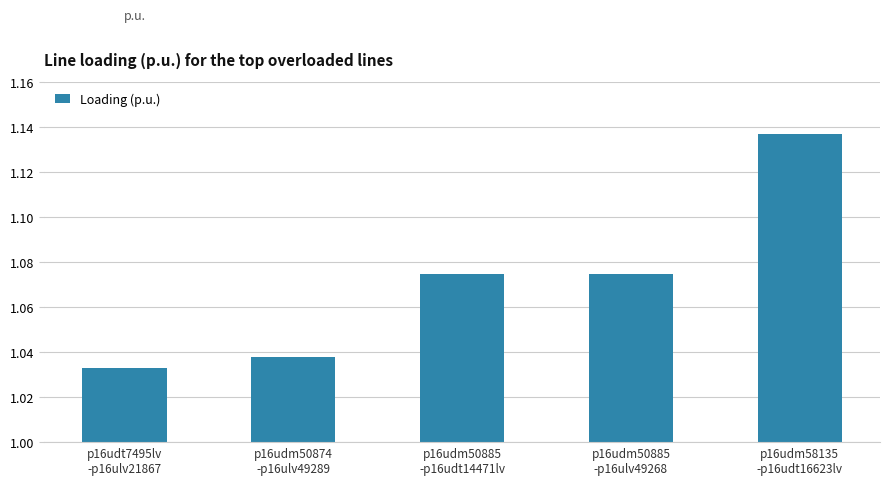

What is the label of the 4th bar from the left?

p16udm50885
-p16ulv49268